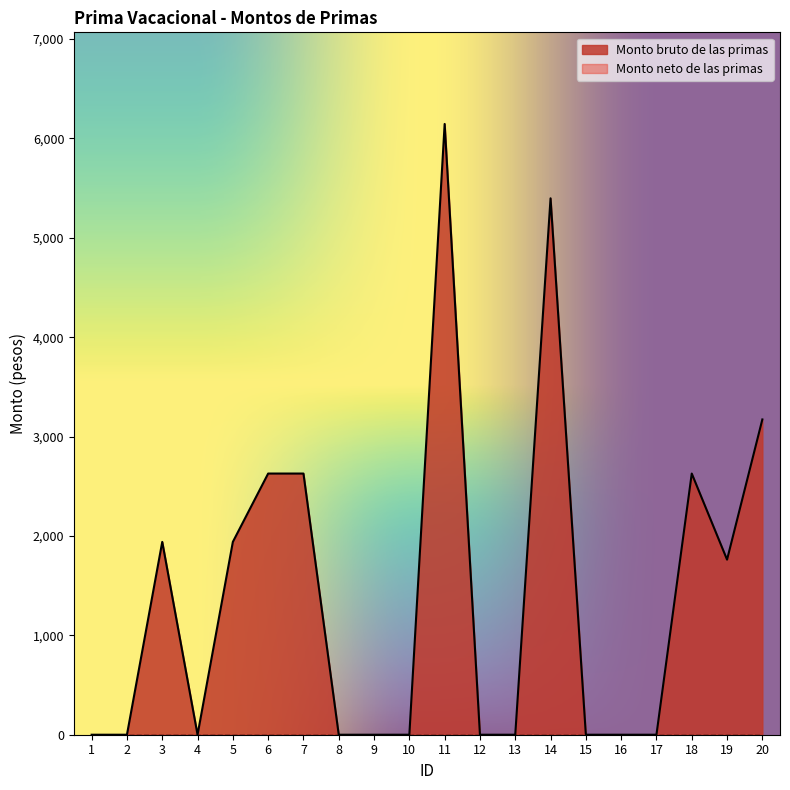

What is the ratio of the value at 5 to the value at 18?

0.7